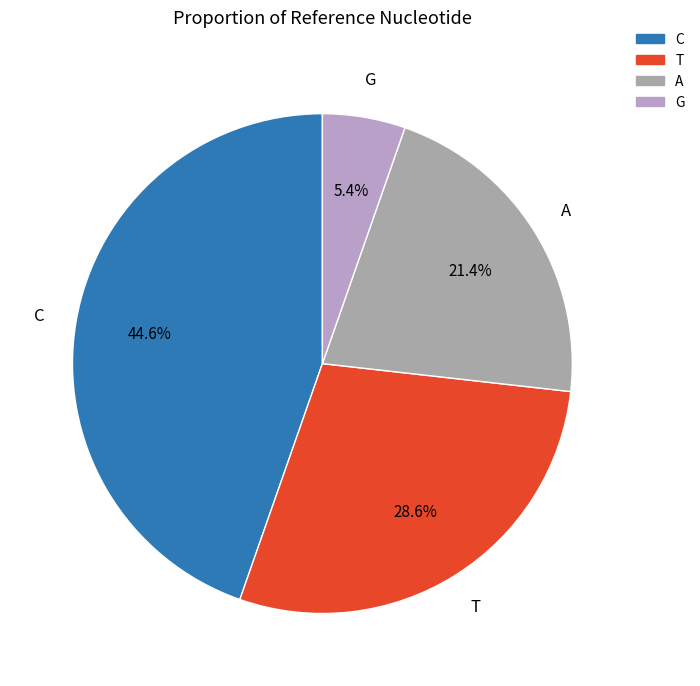

How much of the chart is everything except T?

71.4%